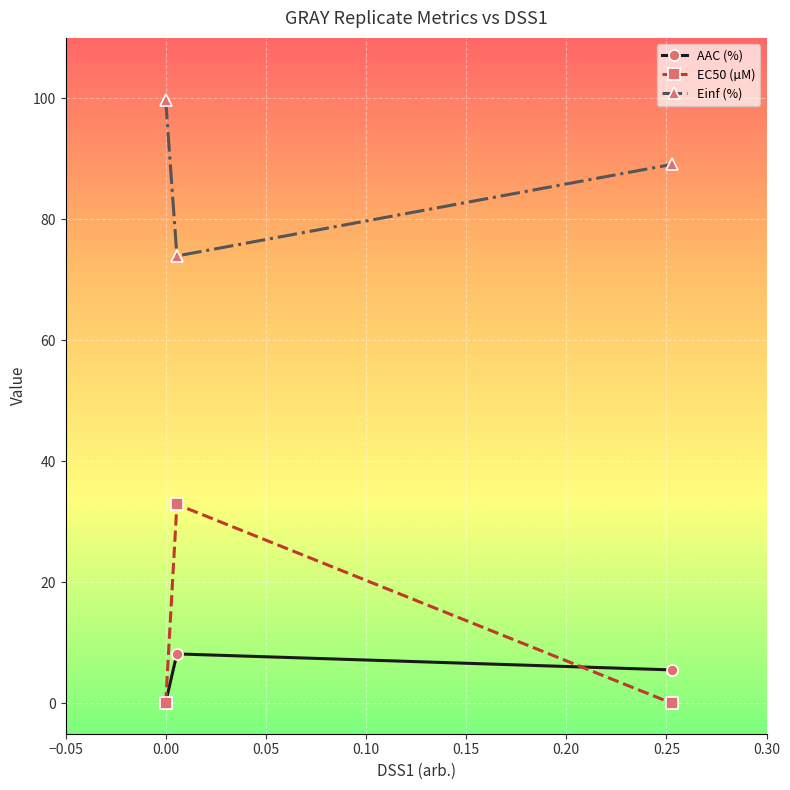

What is the highest value of the EC50 (µM) series?

32.9